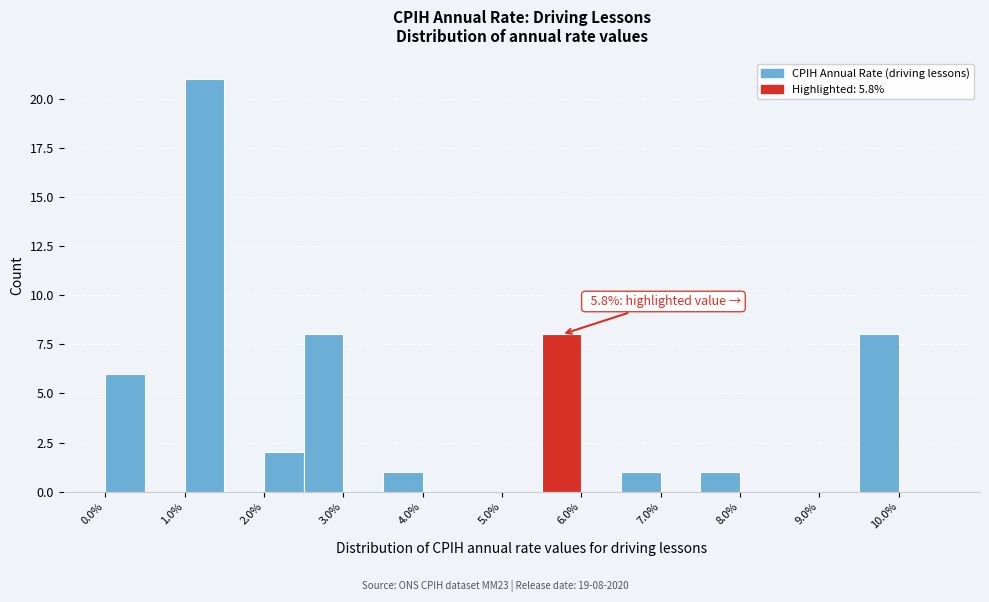

Over which range of the x-axis is the bar tallest?

1.0 to 1.5